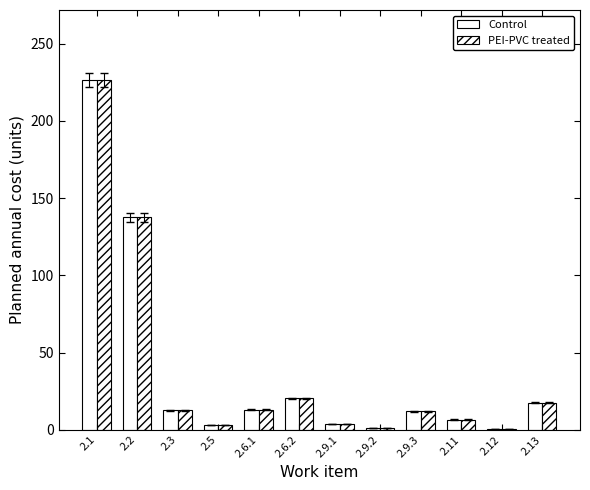

How many groups of bars are there?

12